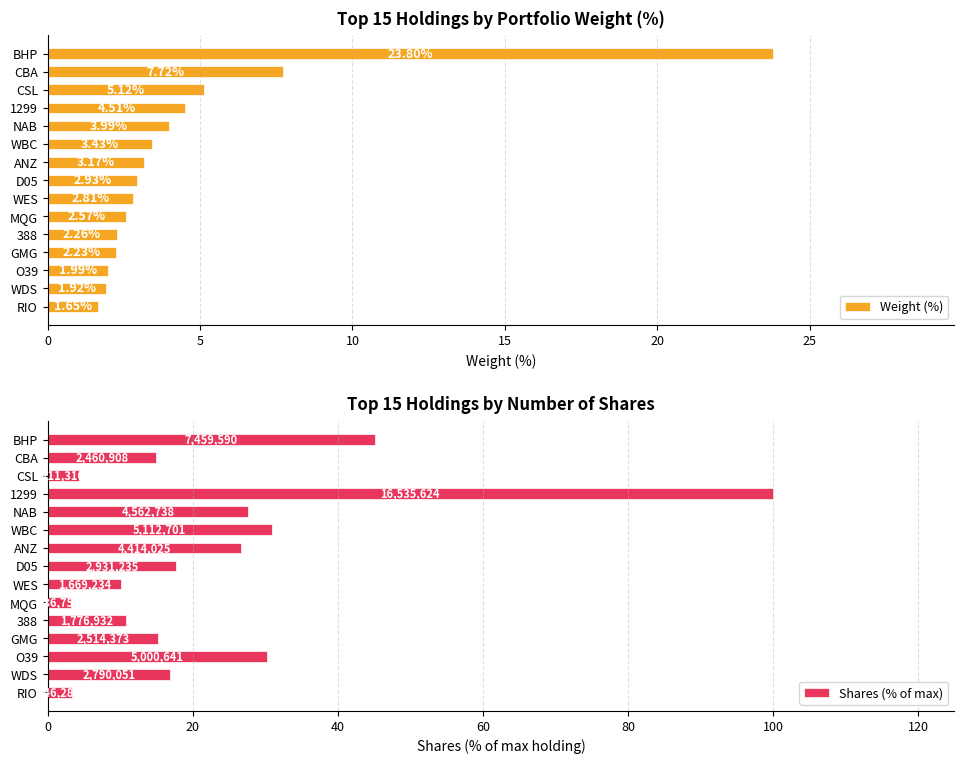

What is the lowest value of the Weight (%) series?

1.6